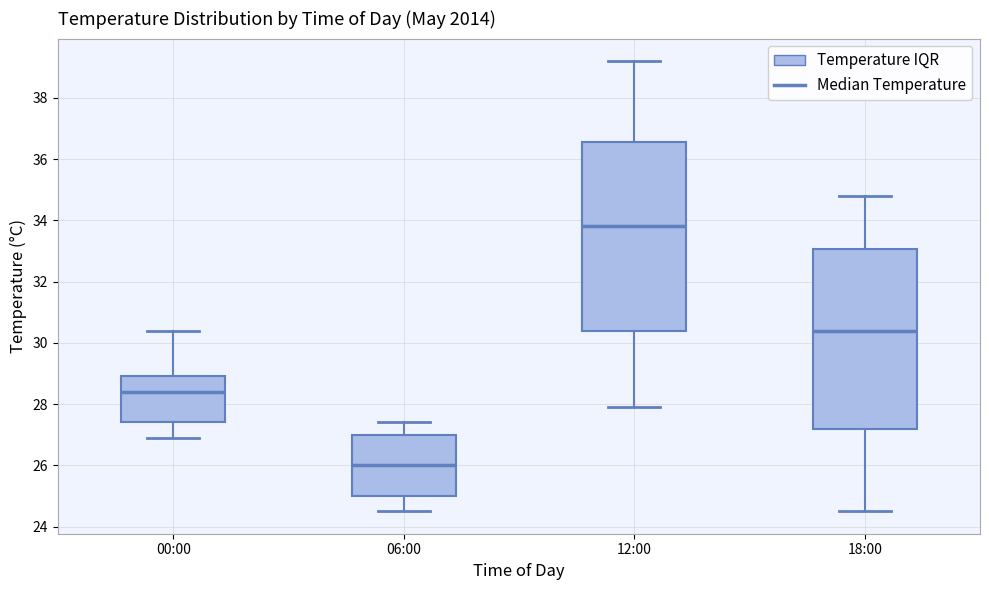

Where is the lower edge of the box for 12:00 on the y-axis? The values are not printed on the chart, so give them approximately, as read against the axis.

30.4